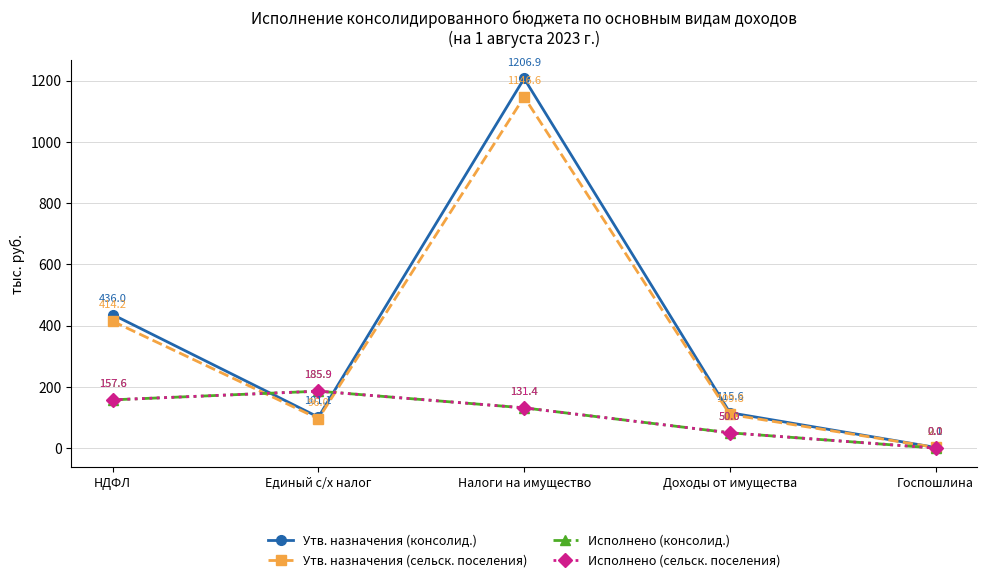

True or false: Исполнено (сельск. поселения) has more than 2 interior local peaks.

False